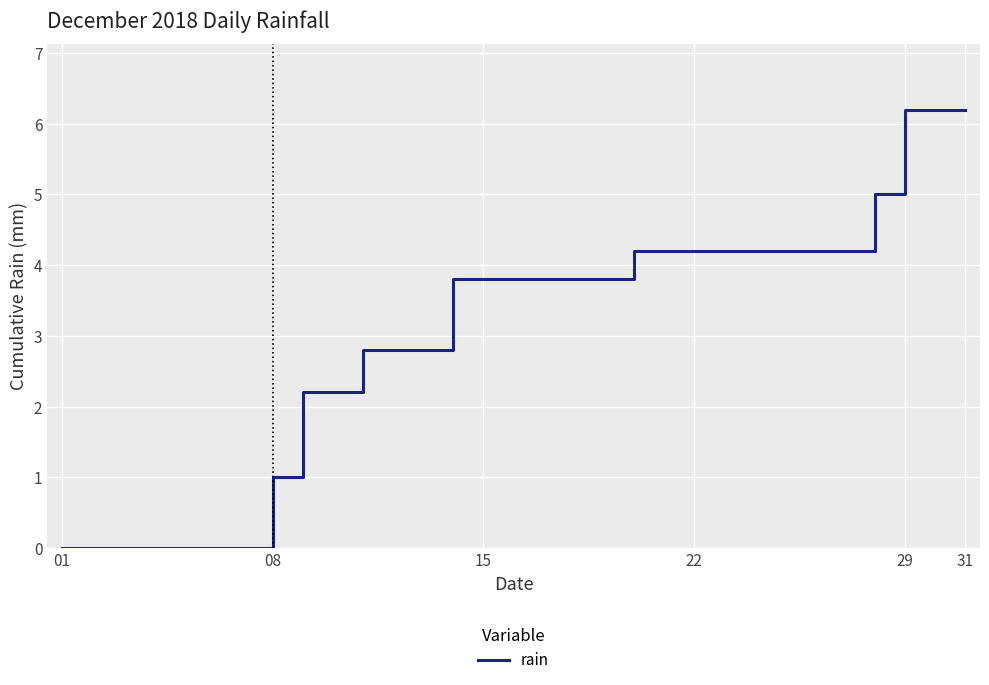

What is the greatest value displayed?

6.2